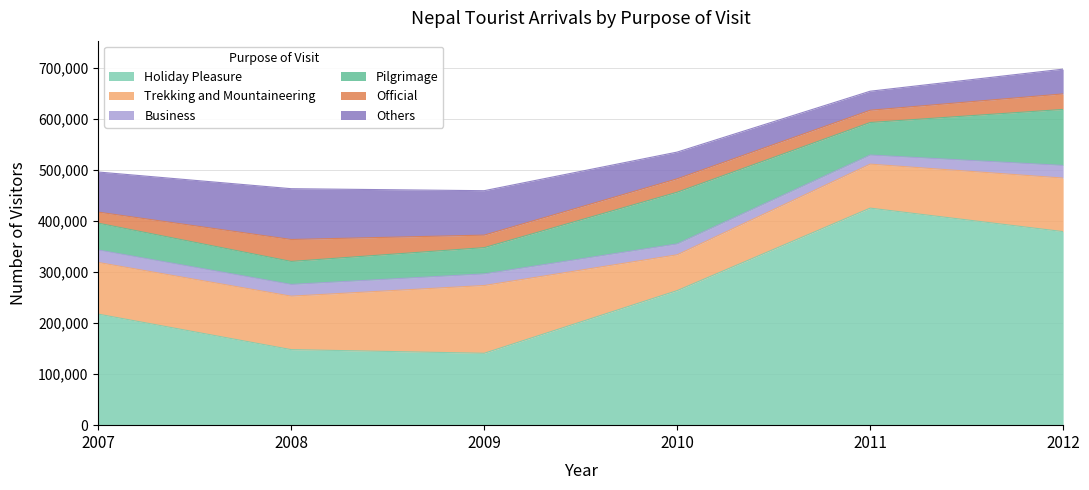

Which series has the largest total across all categories?

Holiday Pleasure